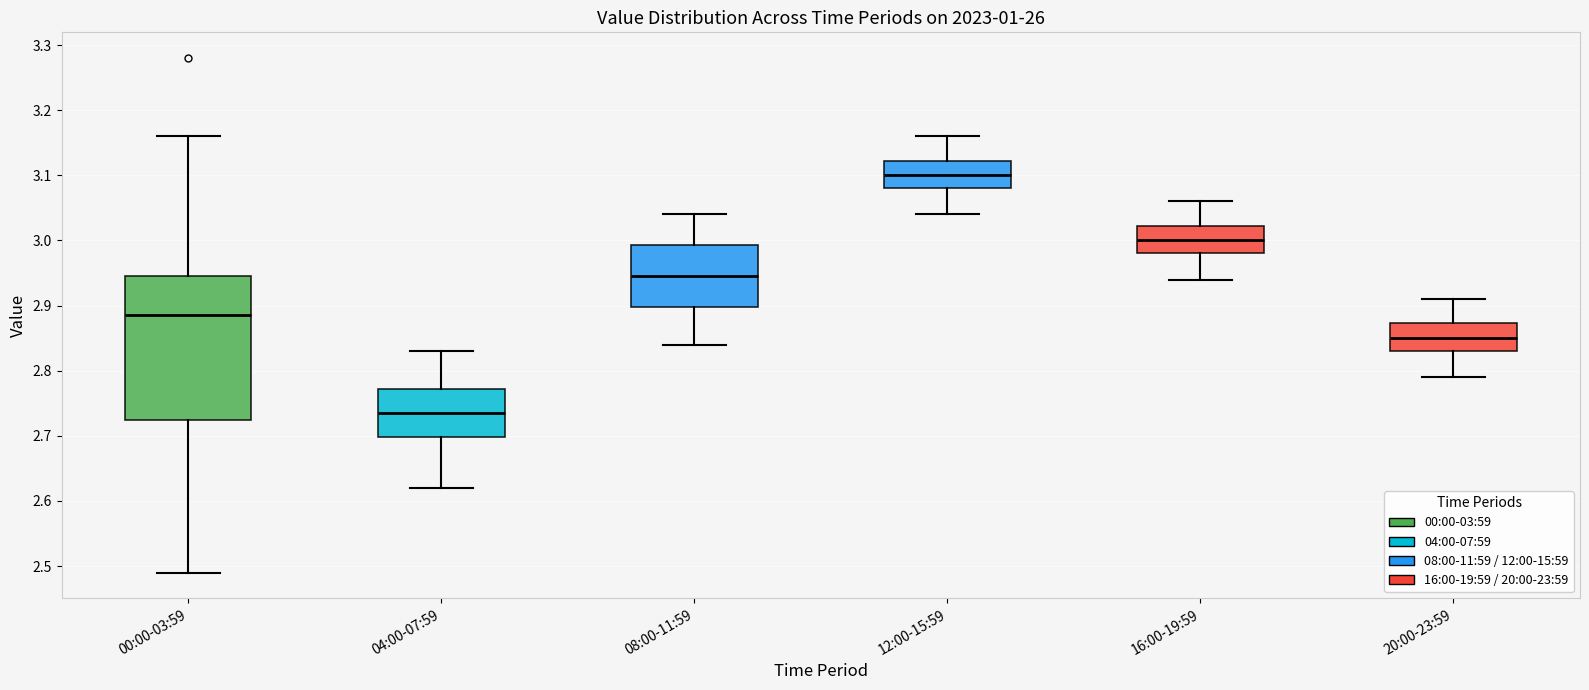

Where does the median line of the box for 00:00-03:59 sit on the y-axis? The values are not printed on the chart, so give them approximately, as read against the axis.

2.89